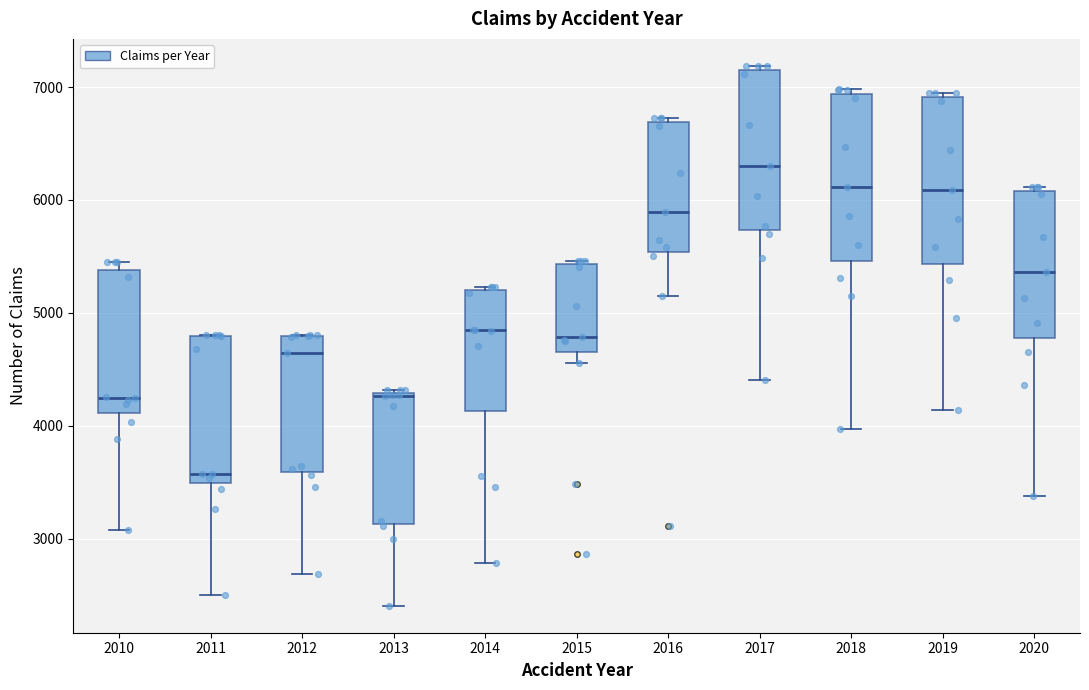

Reading left to right, read every box against the y-axis: the position of its median line, the range the box covers, and the ends of its whiskers. The values are not printed on the chart, so give them approximately, as read against the axis.

2010: median 4200, box 4100 to 5400, whiskers 3100 to 5500
2011: median 3600, box 3500 to 4800, whiskers 2500 to 4800
2012: median 4600, box 3600 to 4800, whiskers 2700 to 4800
2013: median 4300, box 3100 to 4300, whiskers 2400 to 4300
2014: median 4800, box 4100 to 5200, whiskers 2800 to 5200
2015: median 4800, box 4700 to 5400, whiskers 4600 to 5500
2016: median 5900, box 5500 to 6700, whiskers 5100 to 6700 (just above the box's upper edge)
2017: median 6300, box 5700 to 7100, whiskers 4400 to 7200
2018: median 6100, box 5500 to 6900, whiskers 4000 to 7000
2019: median 6100, box 5400 to 6900, whiskers 4100 to 7000
2020: median 5400, box 4800 to 6100, whiskers 3400 to 6100 (just above the box's upper edge)